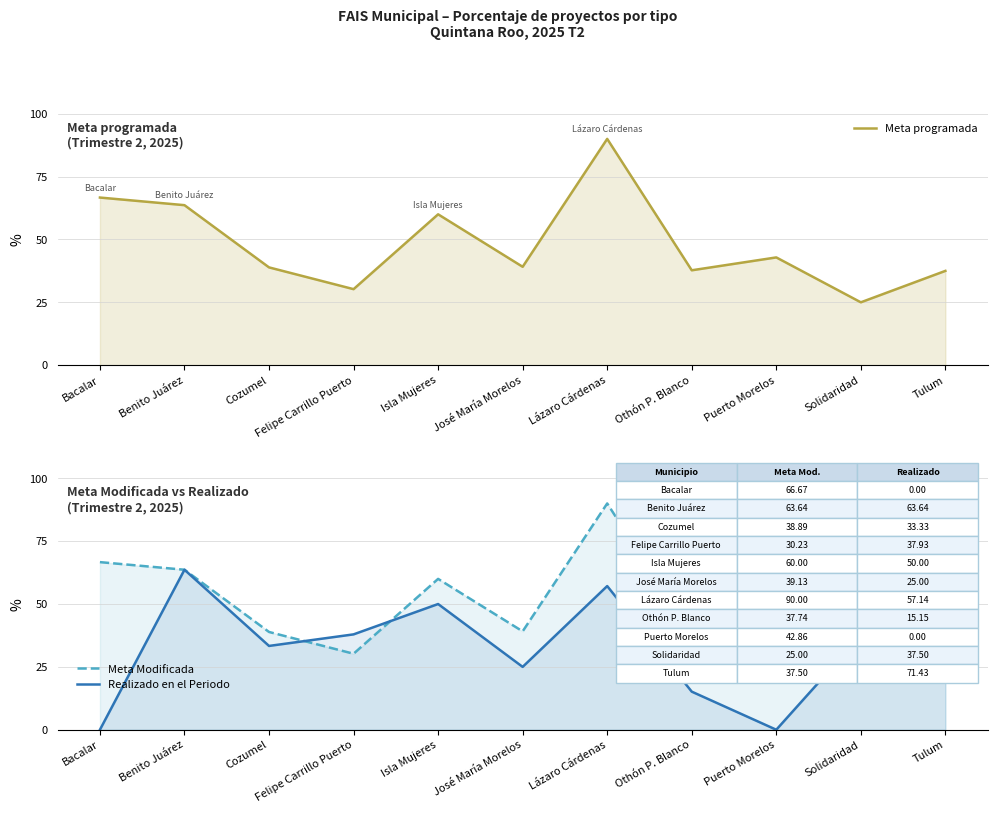

Is it true that Meta programada equals 55.8 at Othón P. Blanco?

False